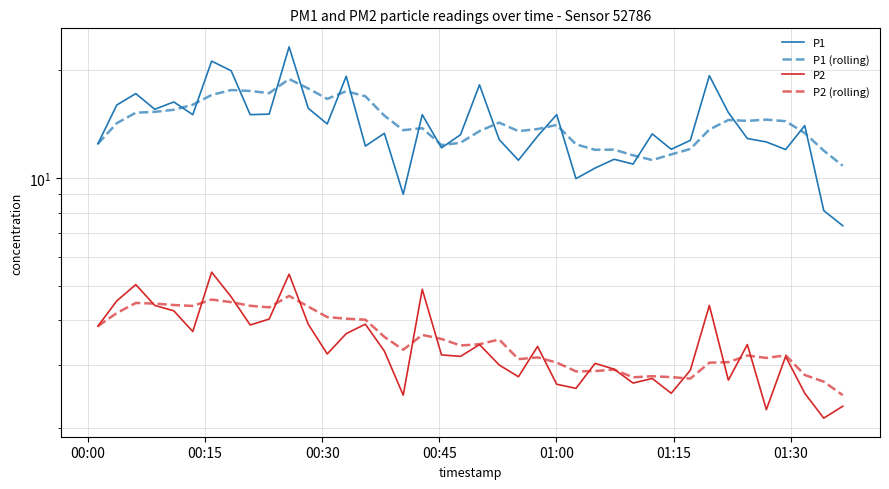

How many values in the P1 (rolling) series are below 14?

19